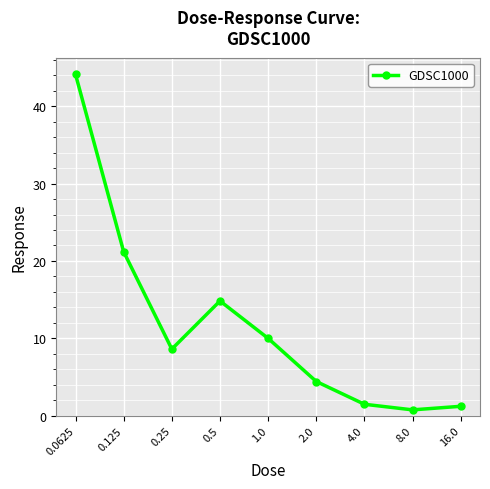

What is the minimum value shown in the chart?

0.7